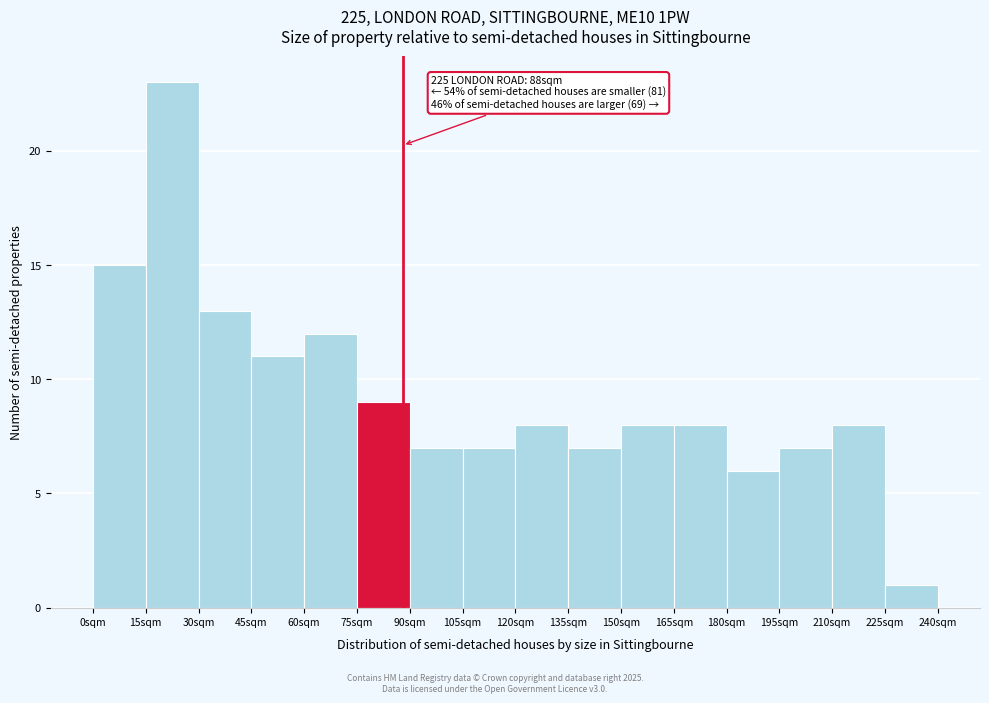

Over which range of the x-axis is the bar tallest?

15 to 30